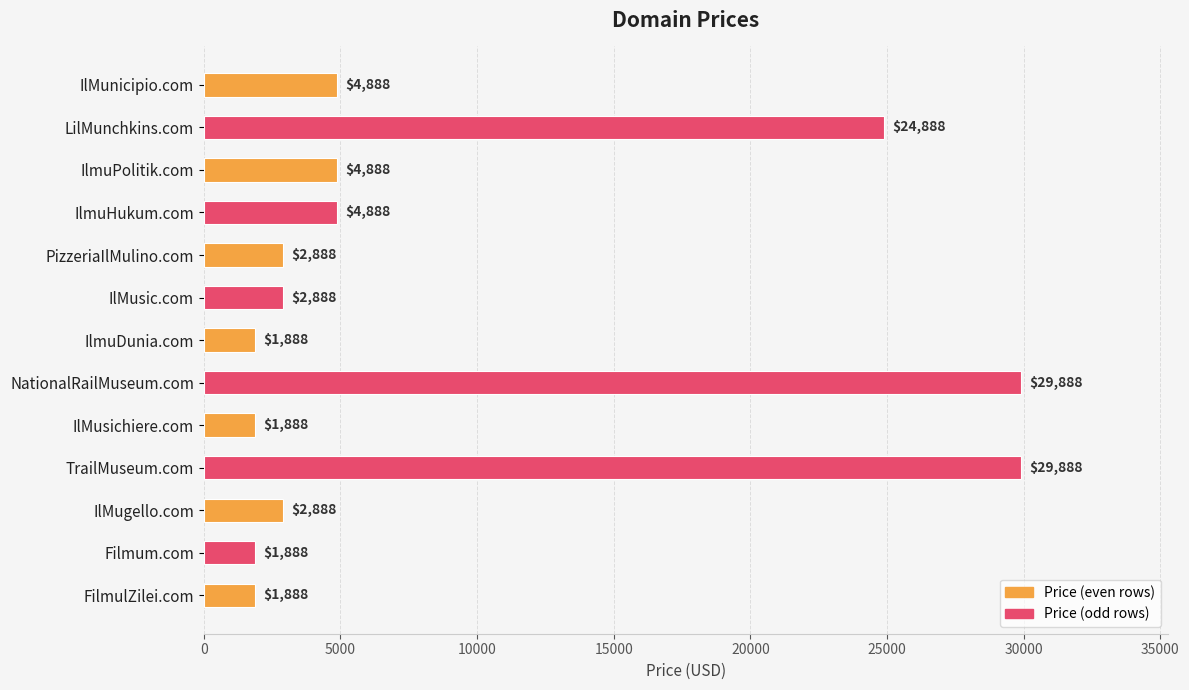

What is the difference between the maximum and second lowest values?

28000